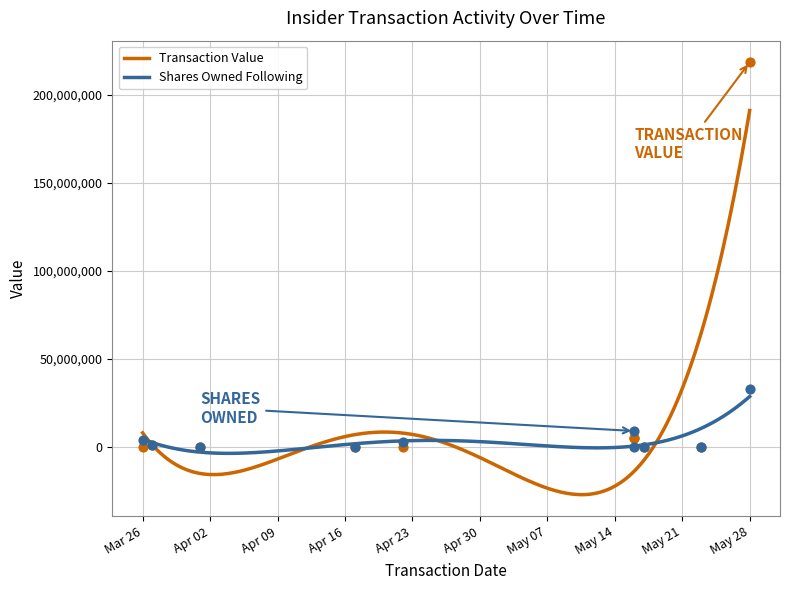

At how many categories does at least one series exceed 211918258?

1